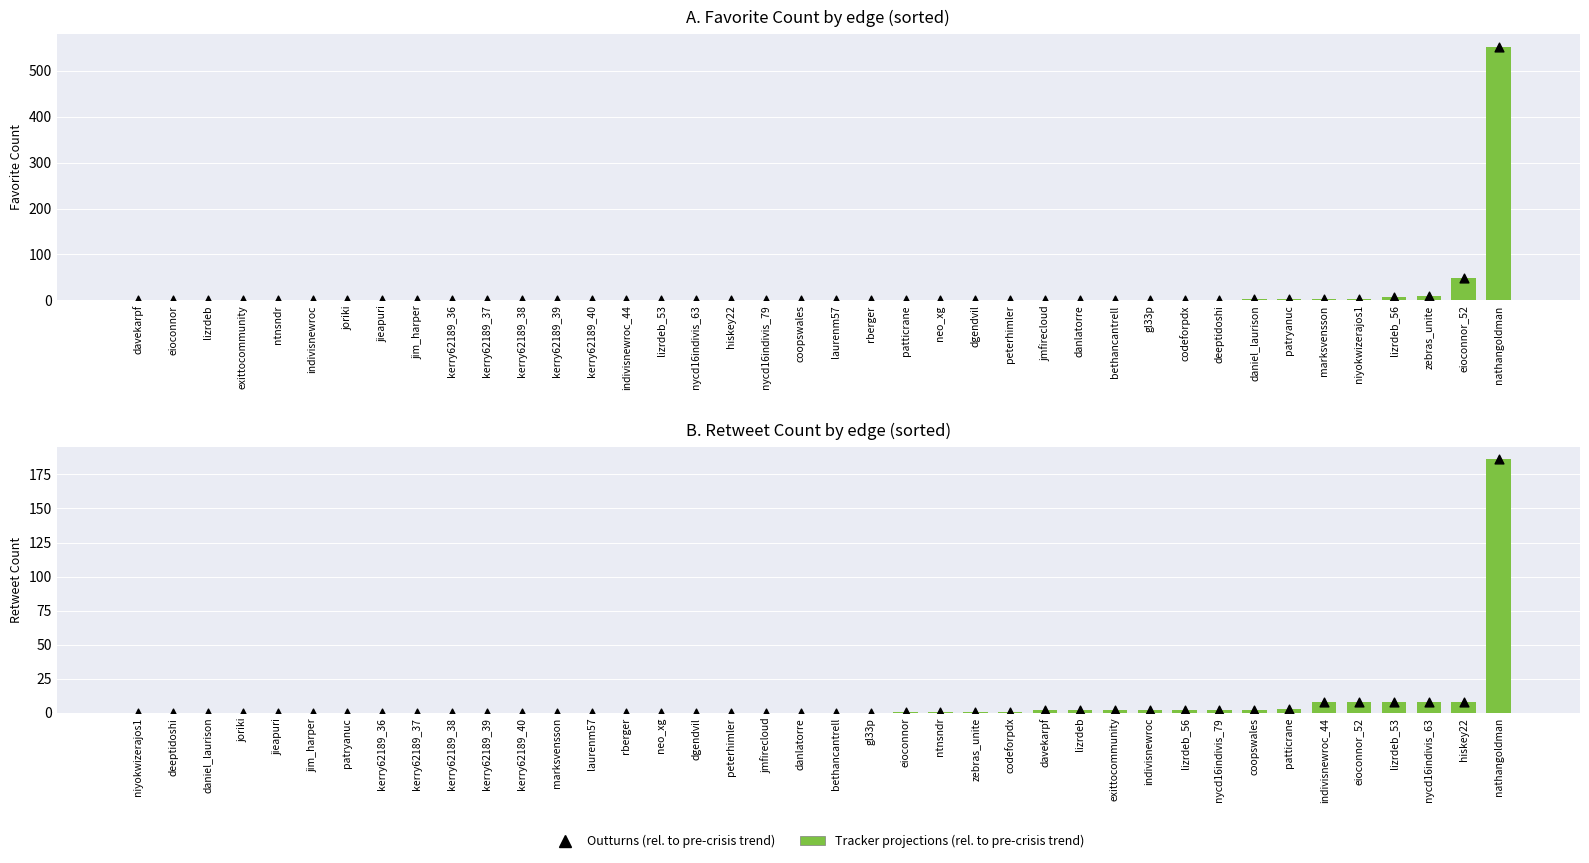

Which series contains the lowest Y value?

Tracker projections (rel. to pre-crisis trend)